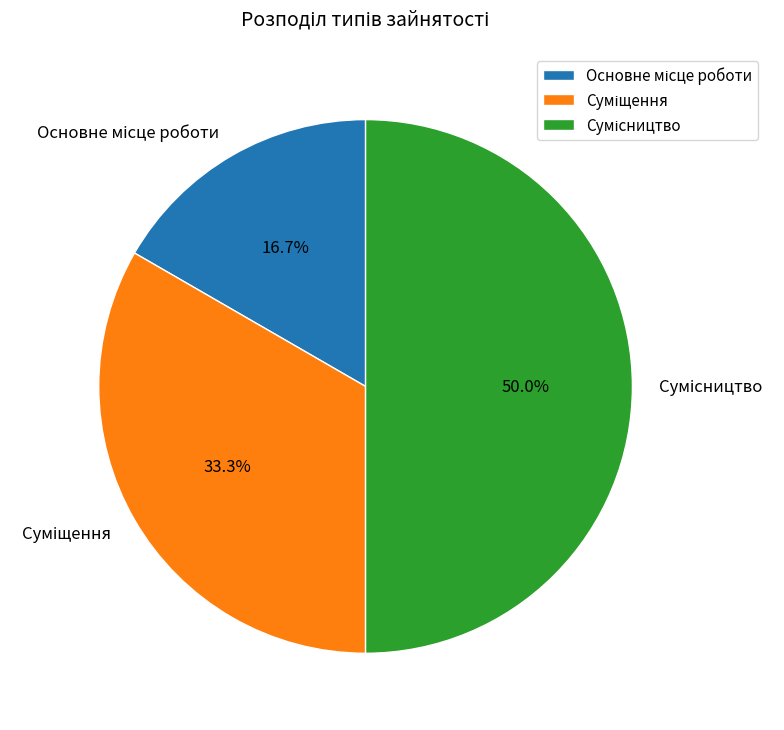

Do Основне місце роботи and Суміщення together represent more than half of the pie?

No